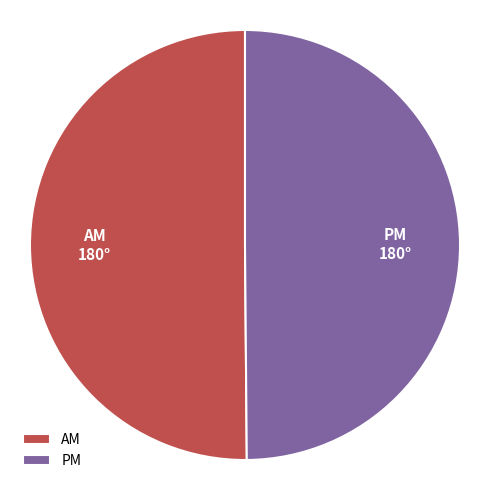

Is it true that AM 180° is 50% of the pie?

True